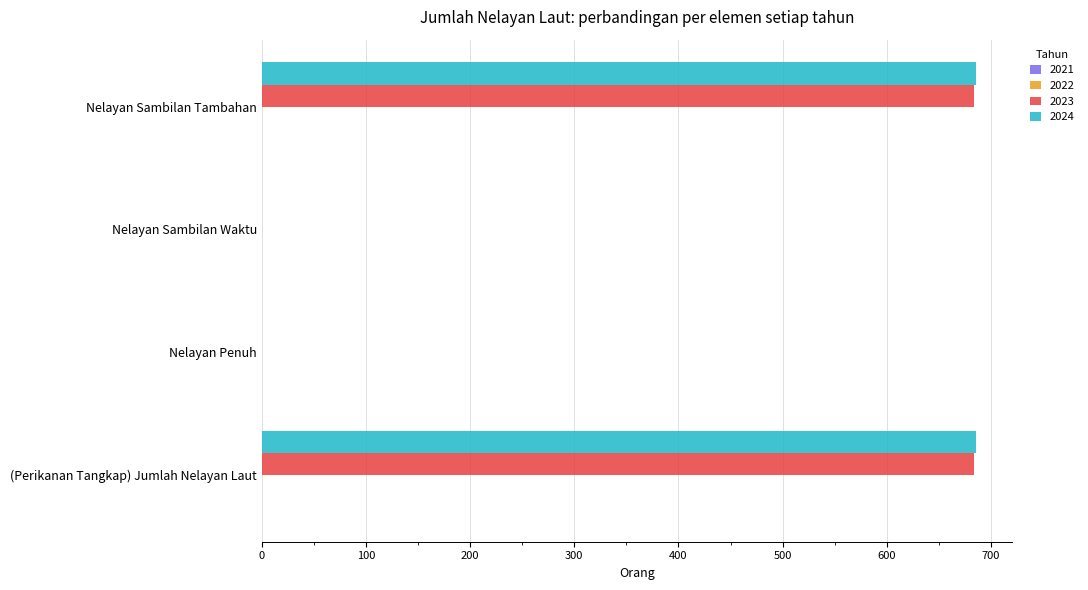

What is the greatest value displayed?

686